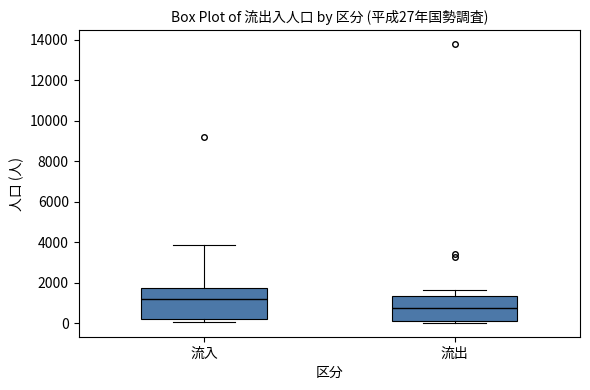

Which box is the tallest, from its lower edge to its upper edge?

流入